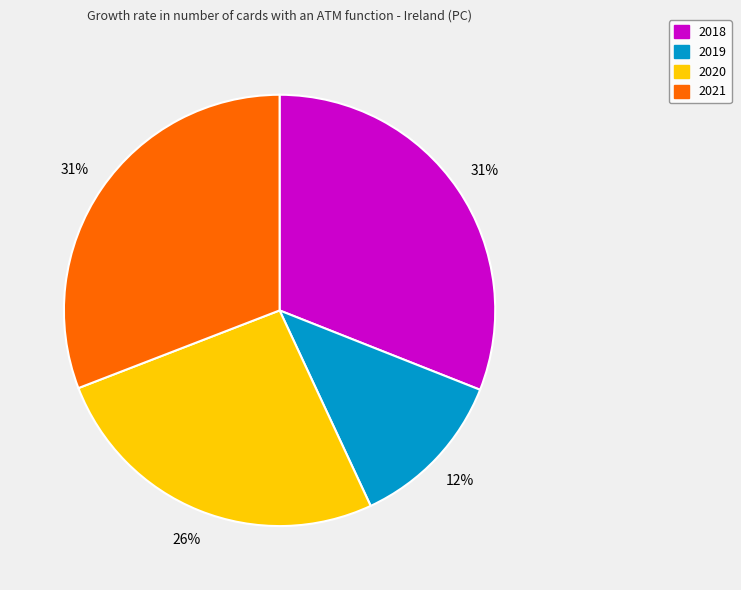

To the nearest percent, what portion does 2021 represent?

31%